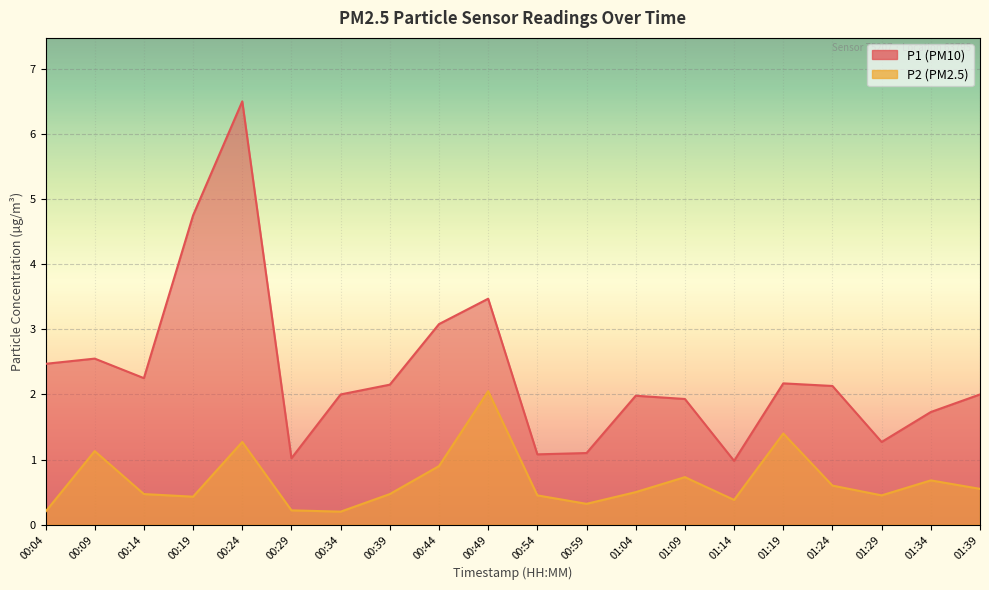

What are all the series names shown in the legend?

P1, P2